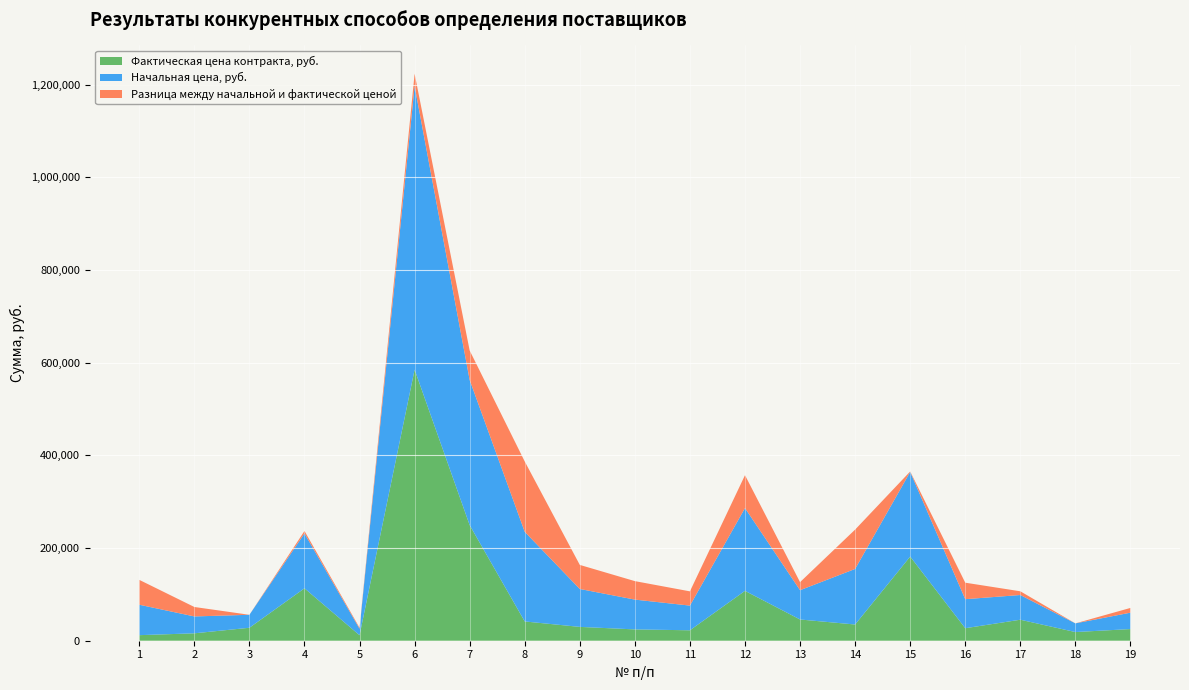

Reading left to right, what are all the values shown in this chart?

Фактическая цена контракта, руб.: 1=12000.0	2=16000.0	3=27984.0	4=113093.3	5=11860.0	6=584991.5	7=249439.2	8=41581.1	9=29857.0	10=24434.0	11=22518.3	12=107614.0	13=45820.0	14=35002.5	15=181611.6	16=27002.2	17=45333.3	18=18719.0	19=25170.5
Начальная цена, руб.: 1=65664.0	2=36396.0	3=27984.0	4=118422.3	5=14000.0	6=611712.5	7=313111.3	8=193400.0	9=81800.0	10=64300.0	11=53267.0	12=178600.0	13=63200.0	14=119898.9	15=182616.0	16=62618.4	17=53333.2	18=18719.0	19=35375.0
Разница между начальной и фактической ценой: 1=53664.0	2=20396.0	3=0.0	4=5329.0	5=2140.0	6=26721.0	7=63672.1	8=151819.0	9=51943.0	10=39866.0	11=30748.7	12=70986.0	13=17380.0	14=84896.3	15=1004.4	16=35616.2	17=7999.9	18=0.0	19=10204.5